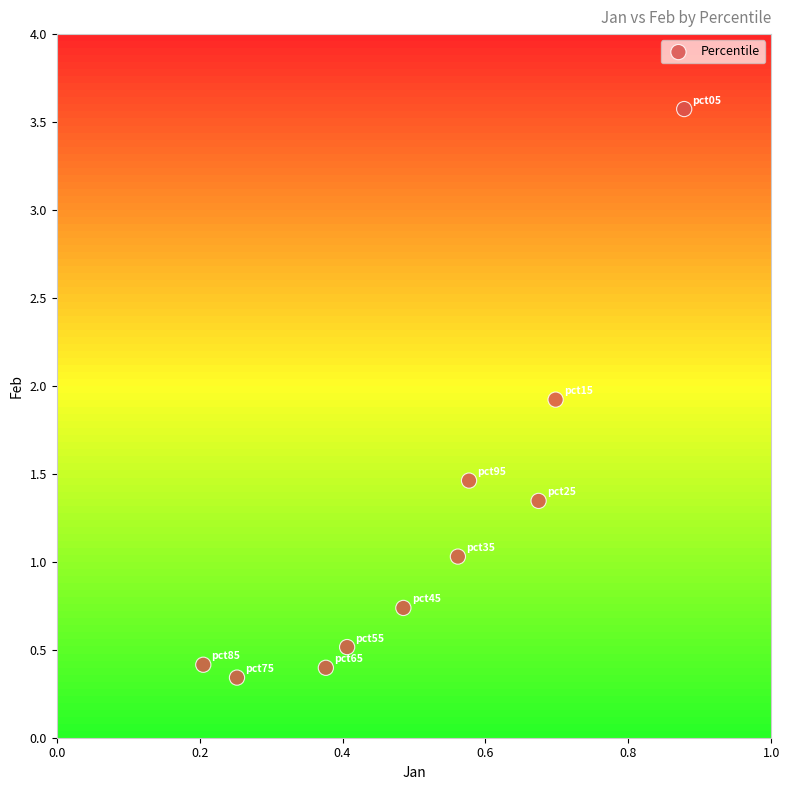

What is the average X value?

0.5